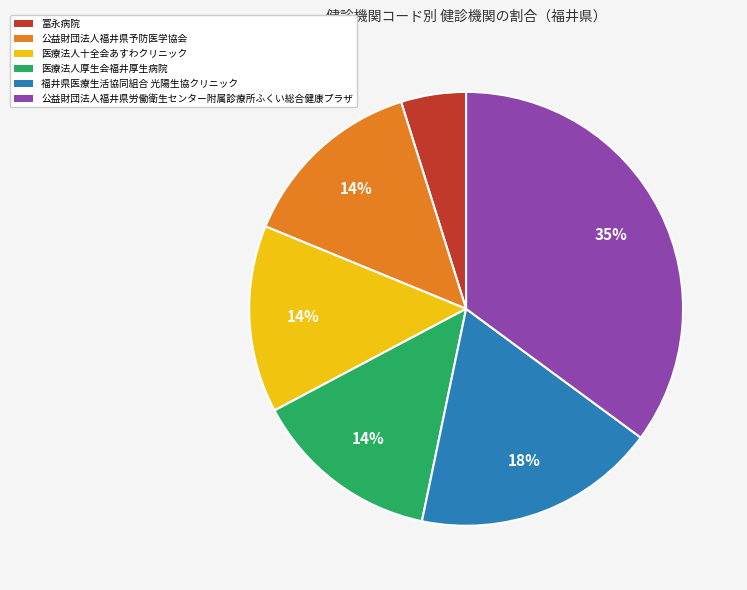

What percentage is the 医療法人十全会あすわクリニック slice, to the nearest percent?

14%